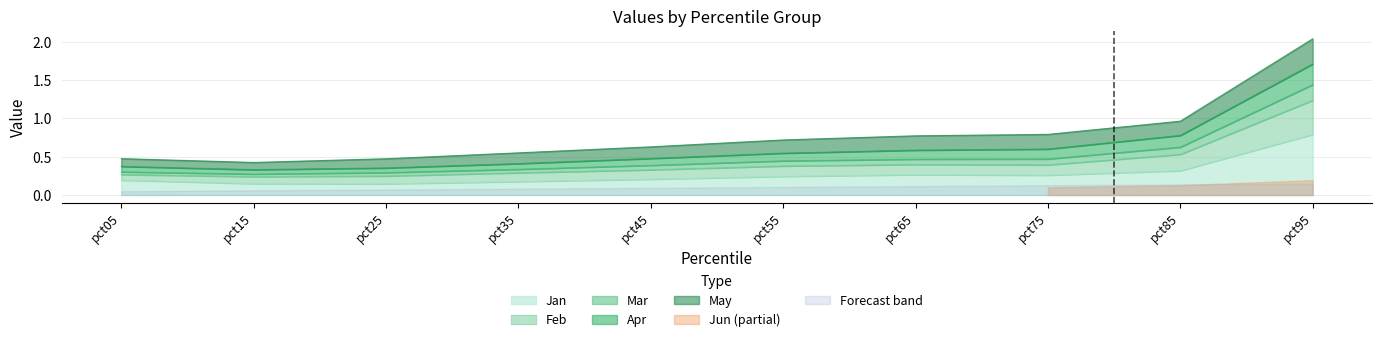

True or false: Apr and Mar intersect in this chart.

False